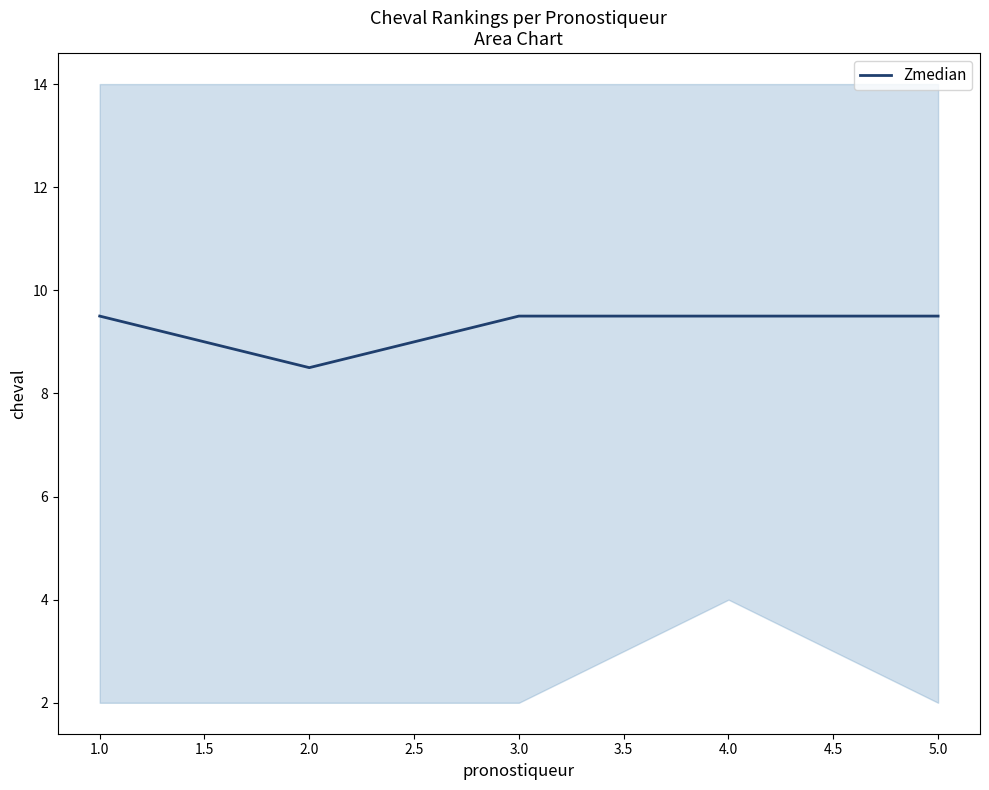

Count the number of data series in this chart.

1